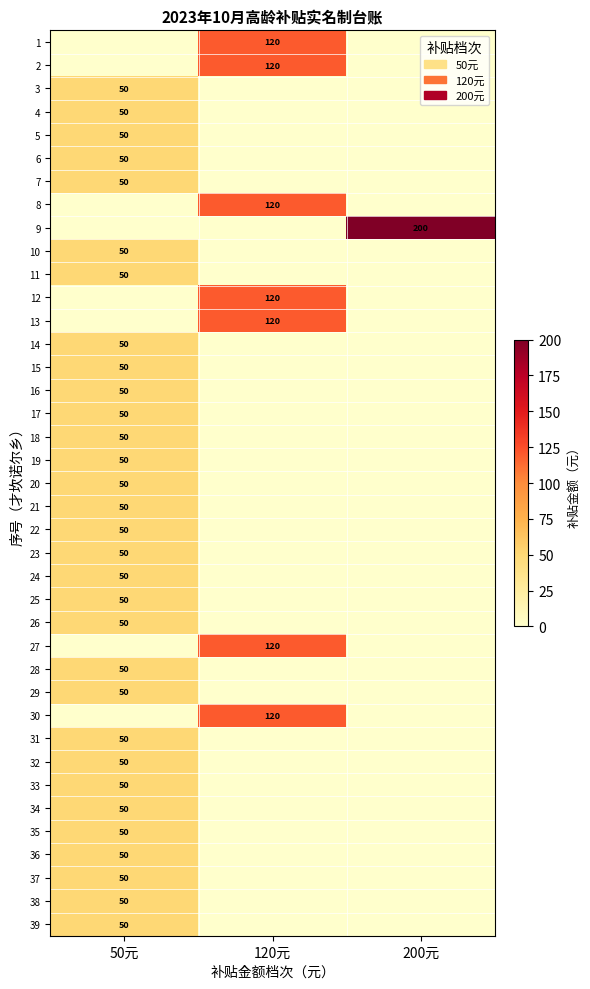

What is the total value across all series at 200元?

200